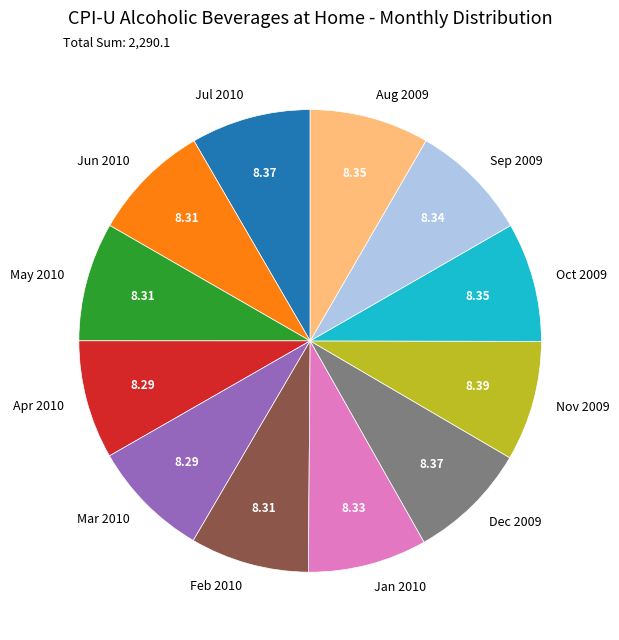

What is the ratio of the value at May 2010 to the value at Jul 2010?

1.0